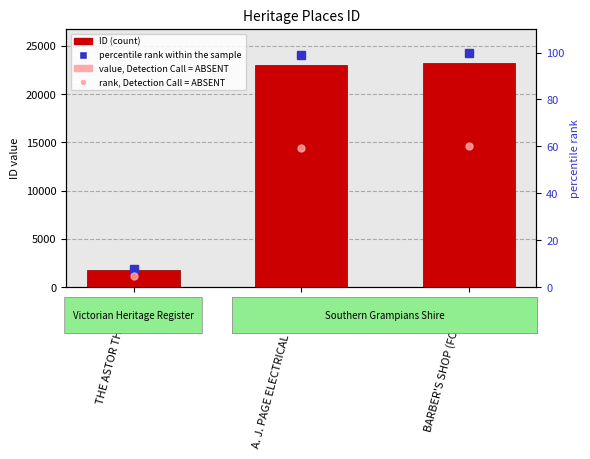

Which category has the lowest value in the rank, Detection Call = ABSENT series?

THE ASTOR THEATRE